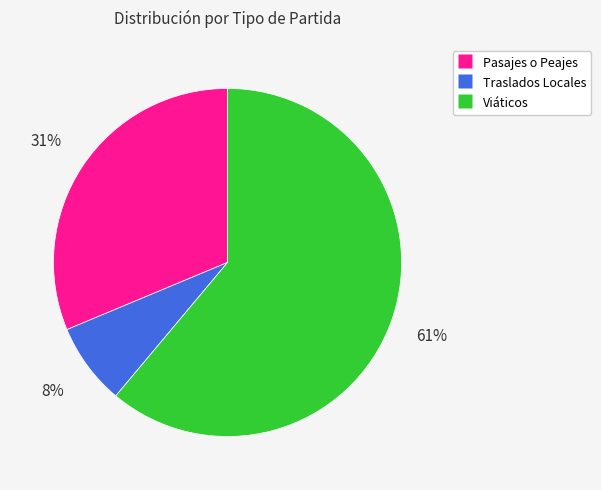

Is it true that Viáticos is 61% of the pie?

True